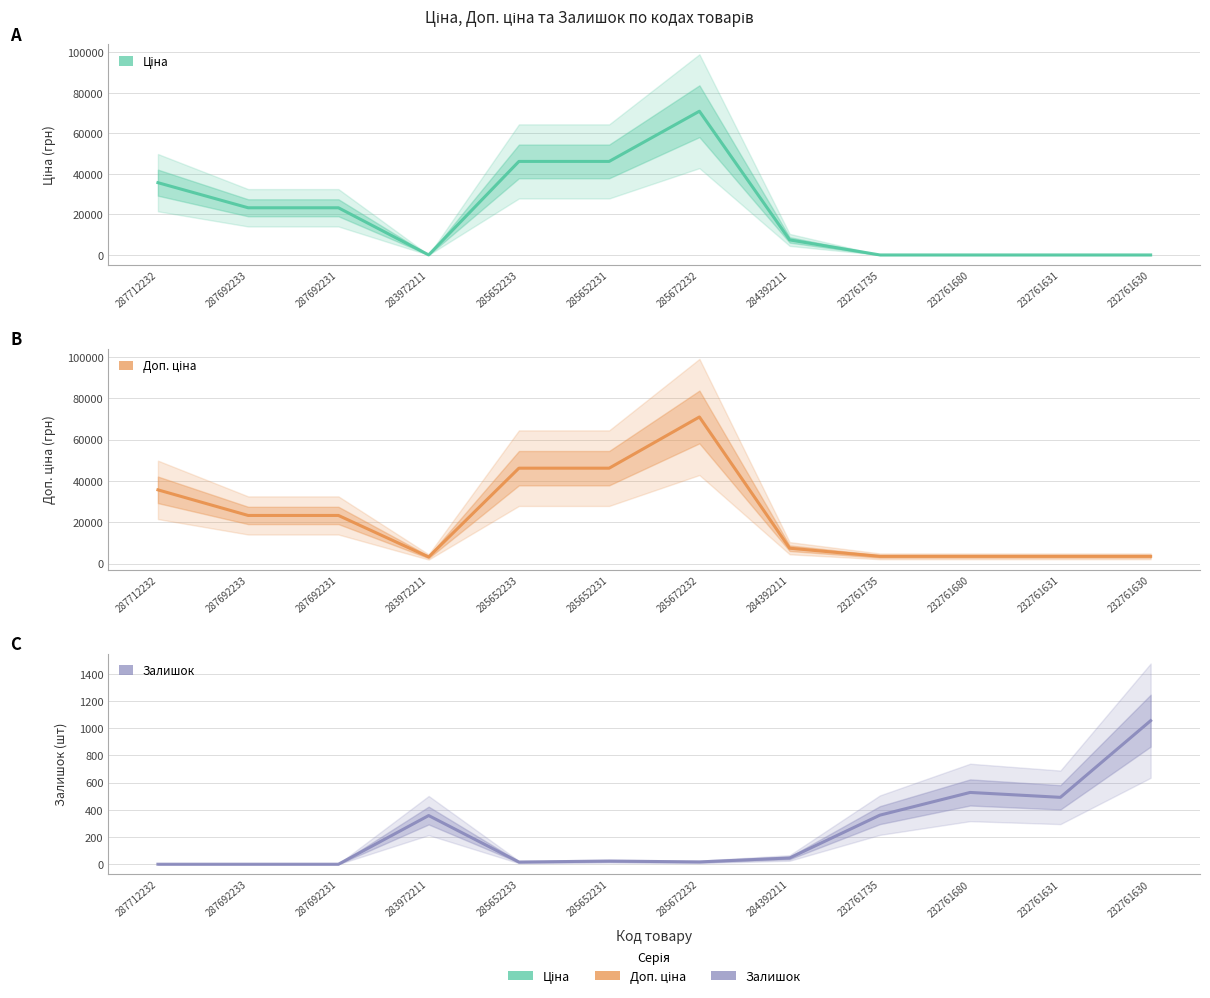

What is the label of the 2nd point from the right?

232761631